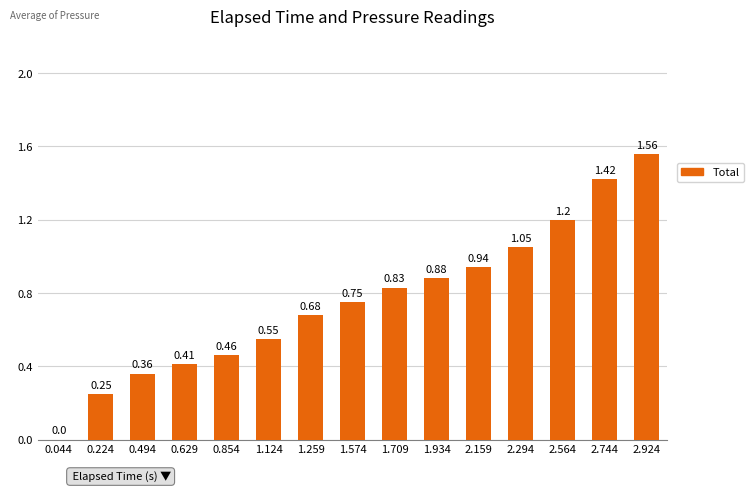

What is the sum of all values?

11.3